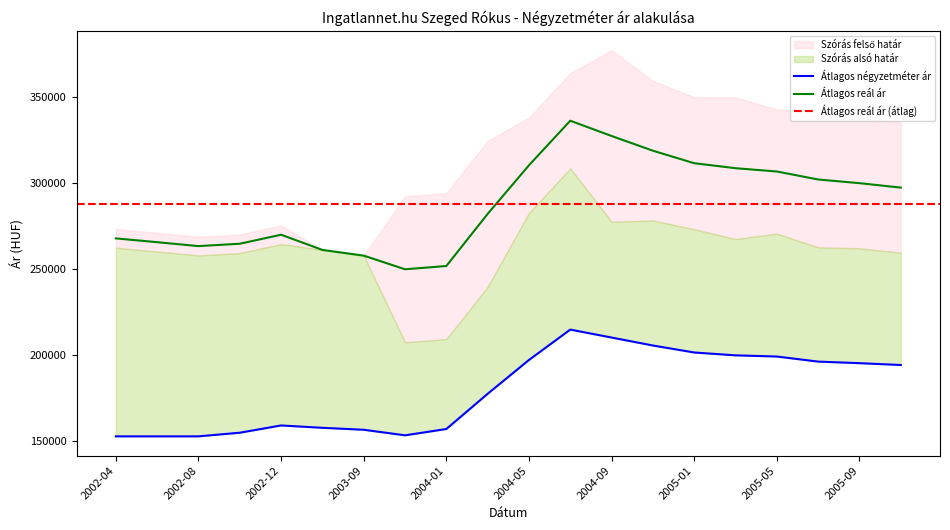

What is the total value across all series at 2005-01?

512488